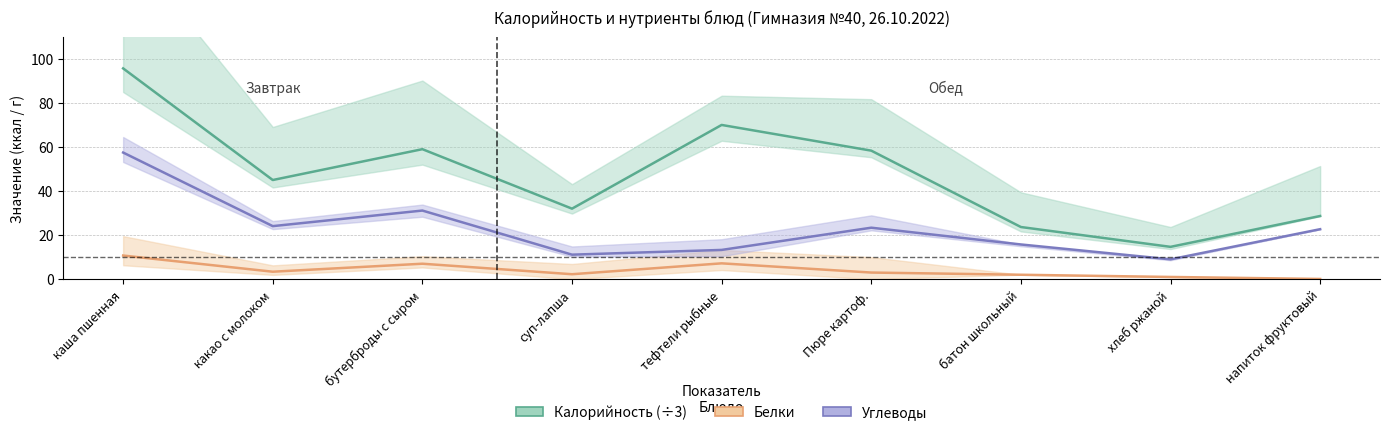

What is the label of the 5th point from the right?

тефтели рыбные